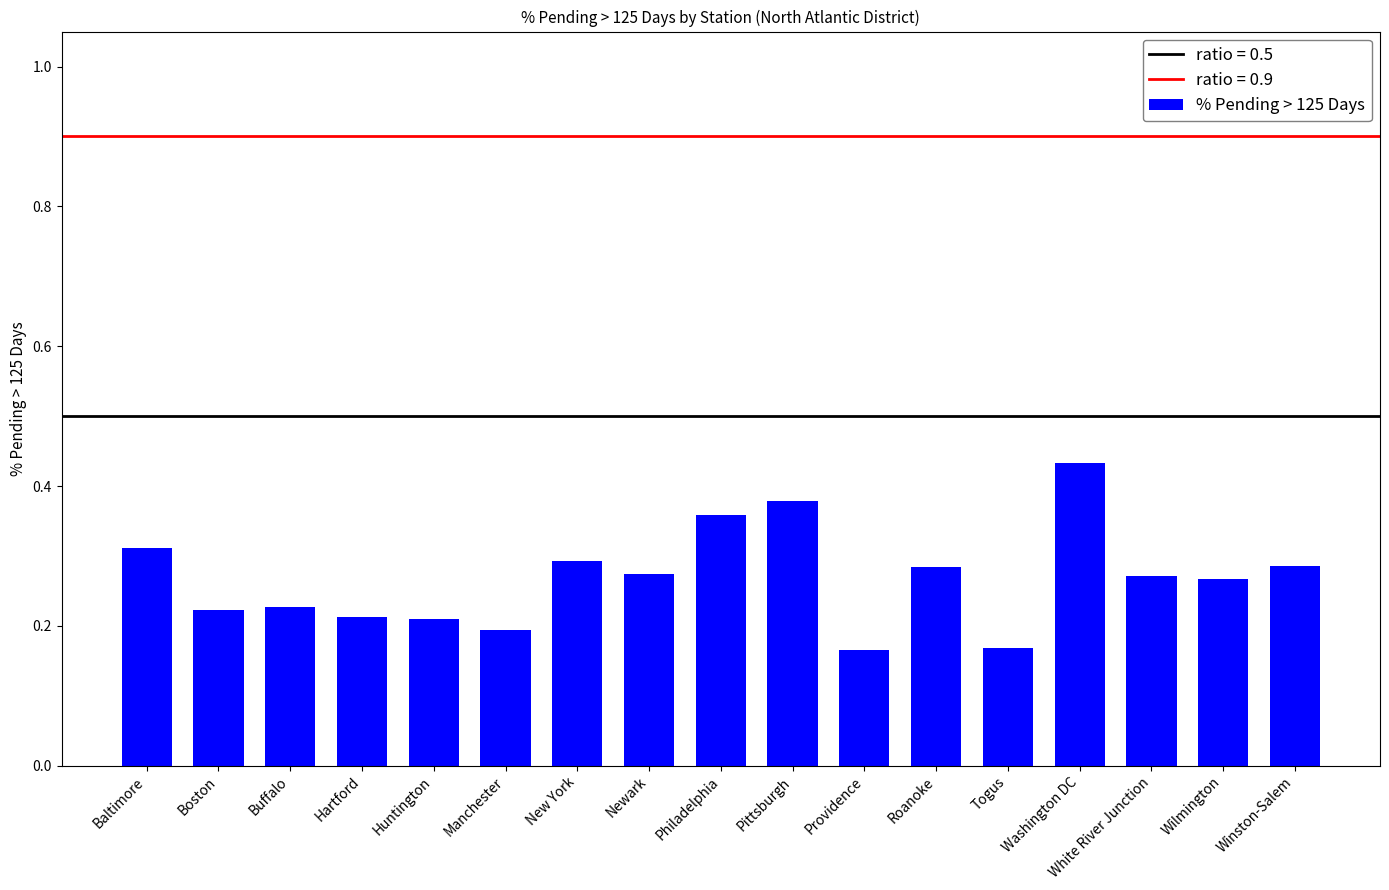

The chart shows a value of 0.4 at Buffalo. True or false?

False